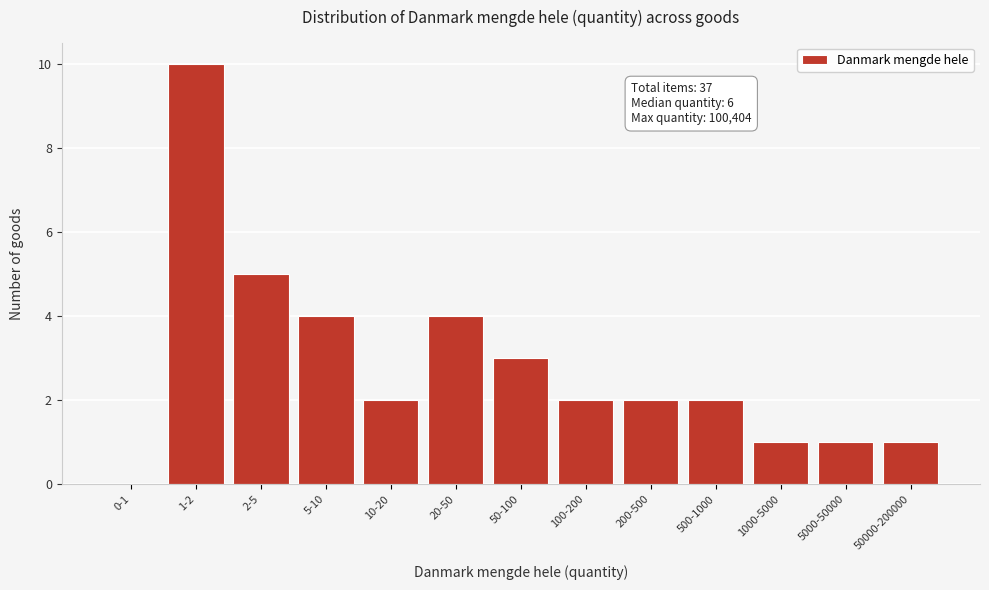

Reading left to right, list all the values displayed in this chart.

0-1=0	1-2=10	2-5=5	5-10=4	10-20=2	20-50=4	50-100=3	100-200=2	200-500=2	500-1000=2	1000-5000=1	5000-50000=1	50000-200000=1